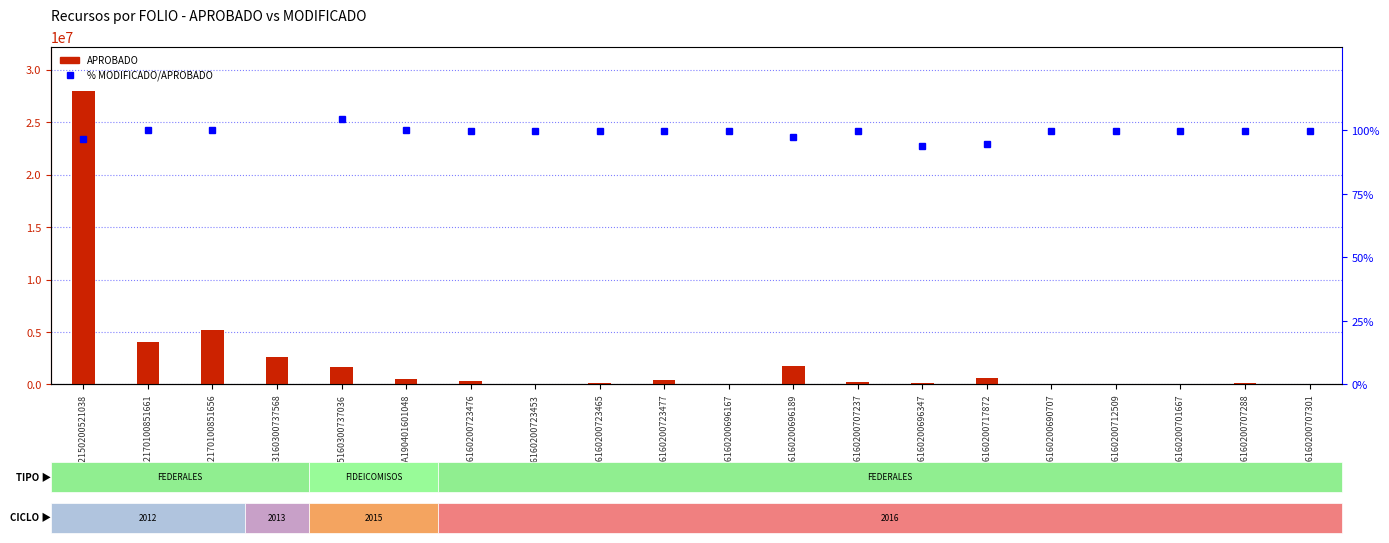

How many values in the APROBADO series exceed 365500?

9